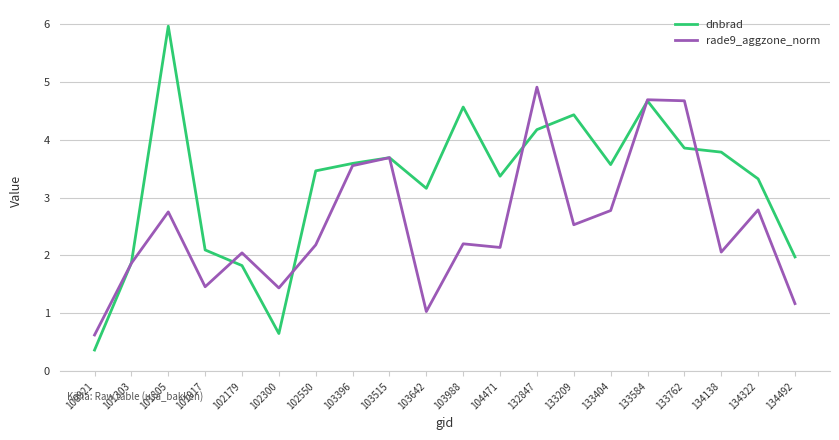

What is the approximate value of rade9_aggzone_norm at 103396?

3.5